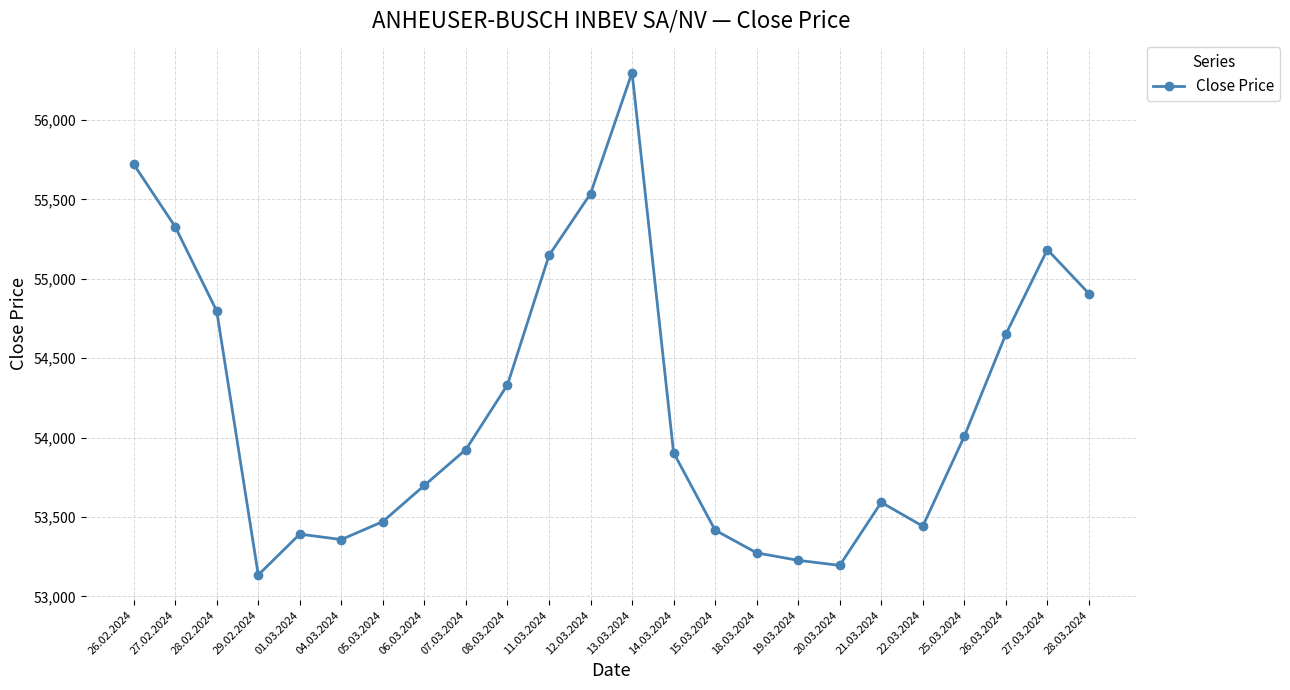

Does the chart display data point markers on the line(s)?

Yes